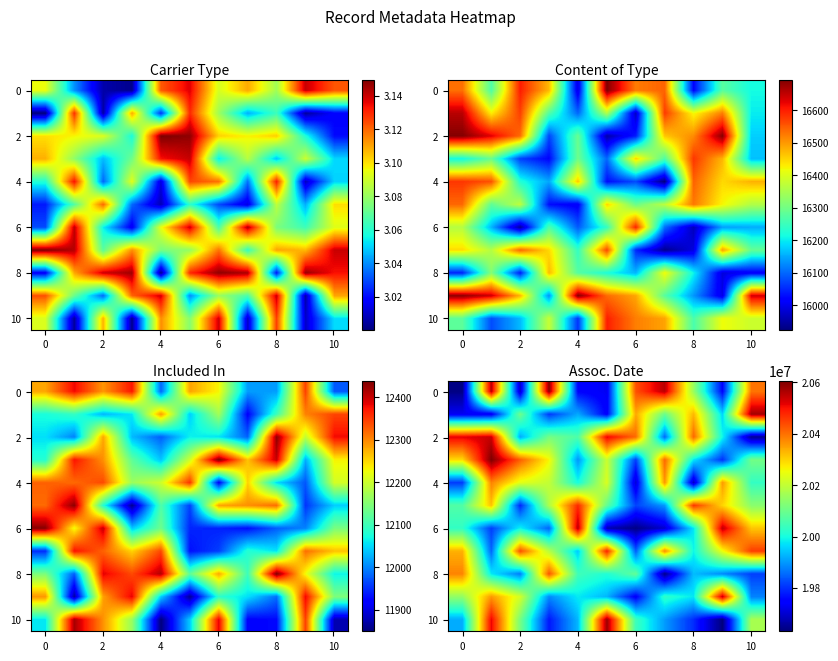

How many data points does each series have?

11